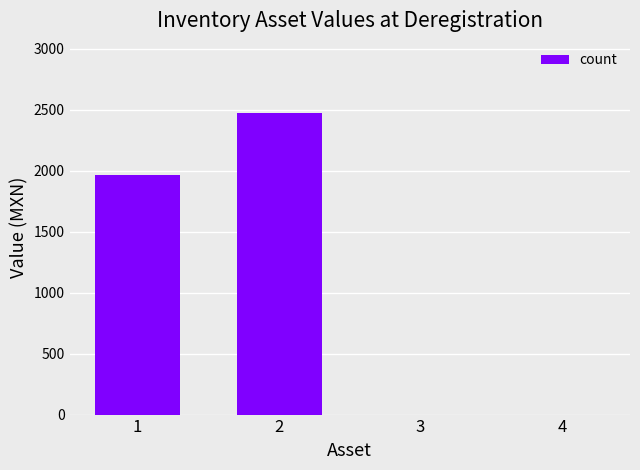

The value at 3 is -1265.8. True or false?

False